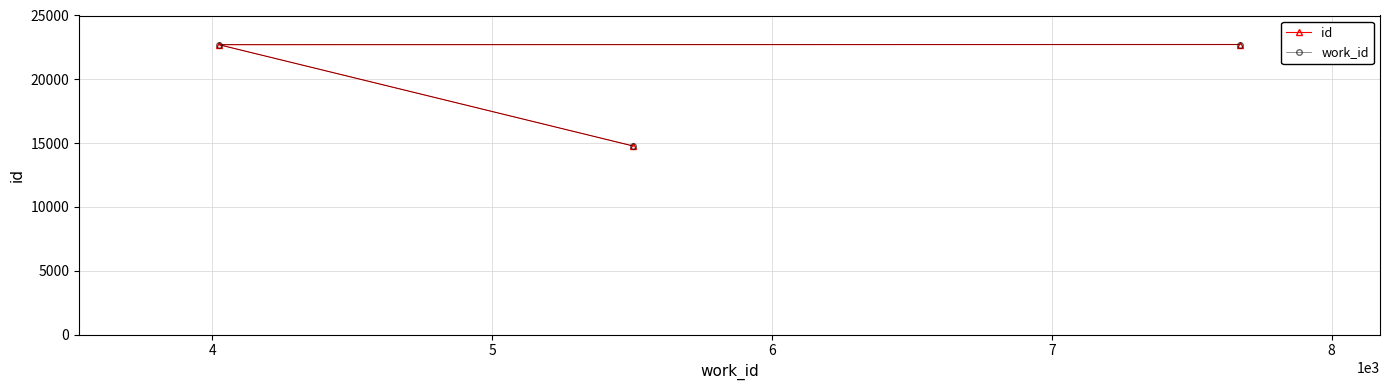

At which label is id closest to 18748?

4